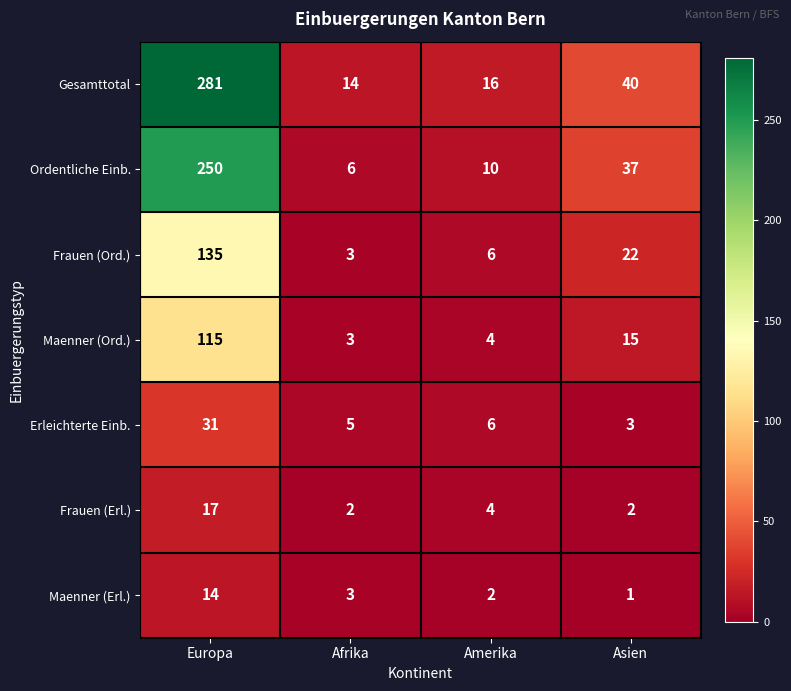

Reading left to right, what are all the values shown in this chart?

Gesamttotal: Europa=281	Afrika=14	Amerika=16	Asien=40
Ordentliche Einb.: Europa=250	Afrika=6	Amerika=10	Asien=37
Frauen (Ord.): Europa=135	Afrika=3	Amerika=6	Asien=22
Maenner (Ord.): Europa=115	Afrika=3	Amerika=4	Asien=15
Erleichterte Einb.: Europa=31	Afrika=5	Amerika=6	Asien=3
Frauen (Erl.): Europa=17	Afrika=2	Amerika=4	Asien=2
Maenner (Erl.): Europa=14	Afrika=3	Amerika=2	Asien=1